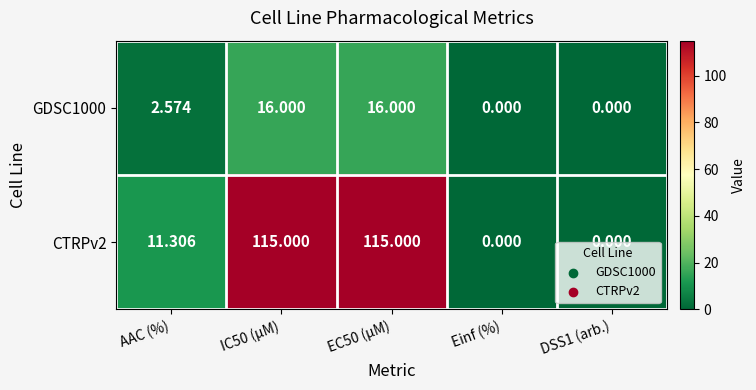

Where is CTRPv2 nearest to the value 57?

AAC (%)